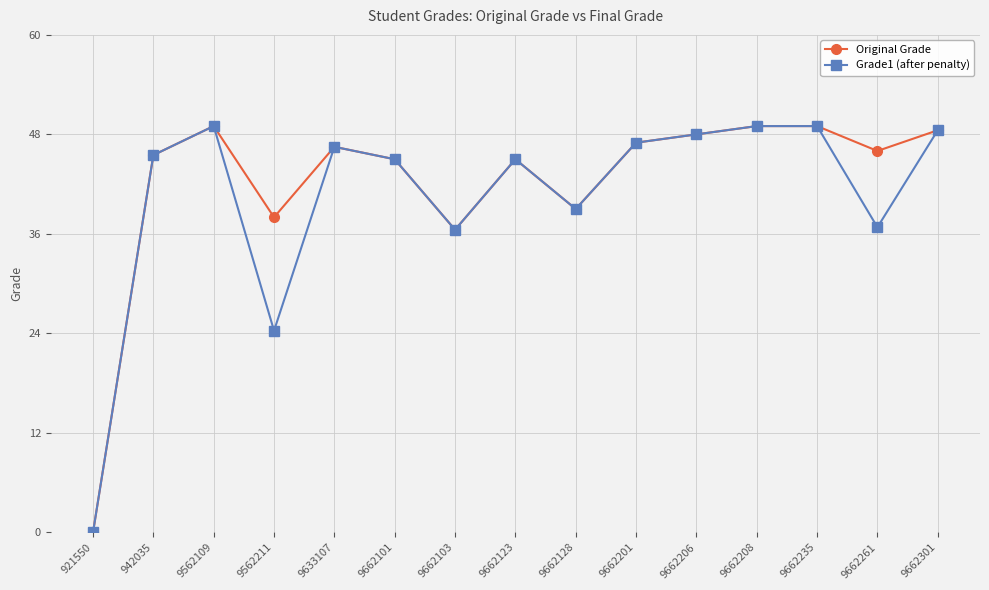

Which category has the lowest value across all series?

921550